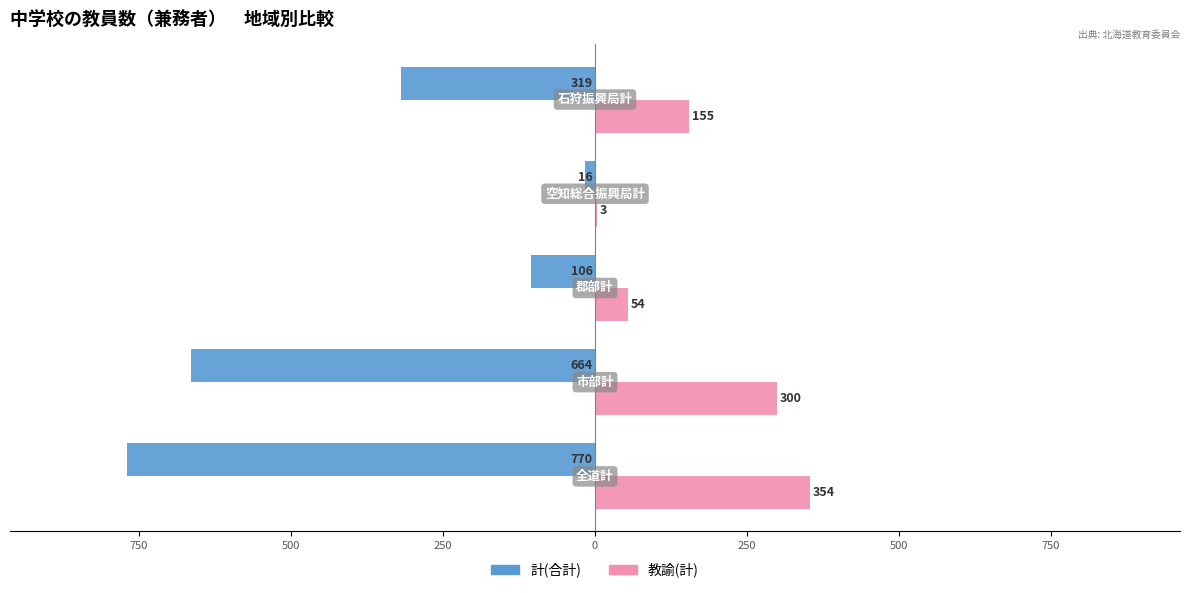

What is the sum of all 教諭(計) values?

866